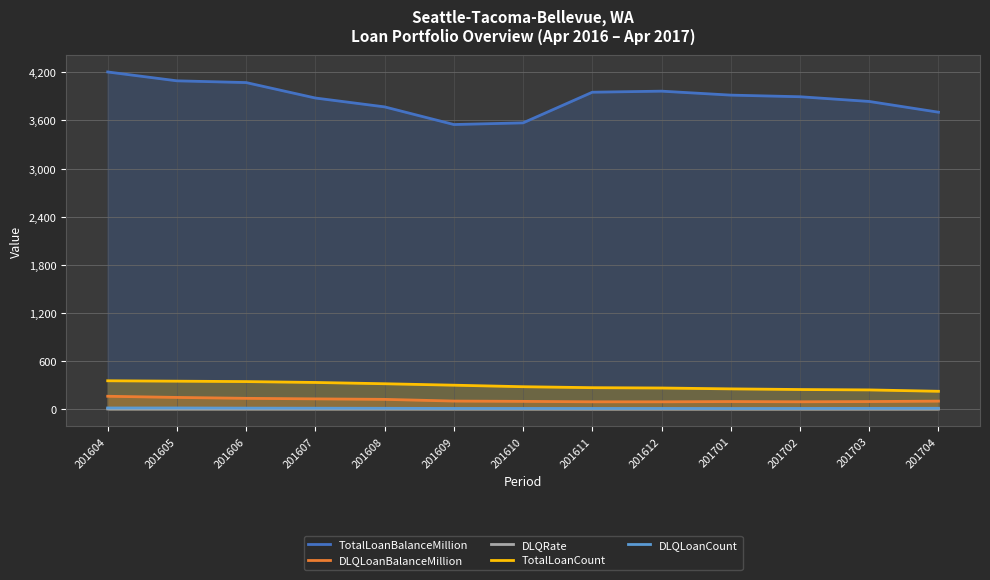

What is the sum of all TotalLoanCount values?

3782.0